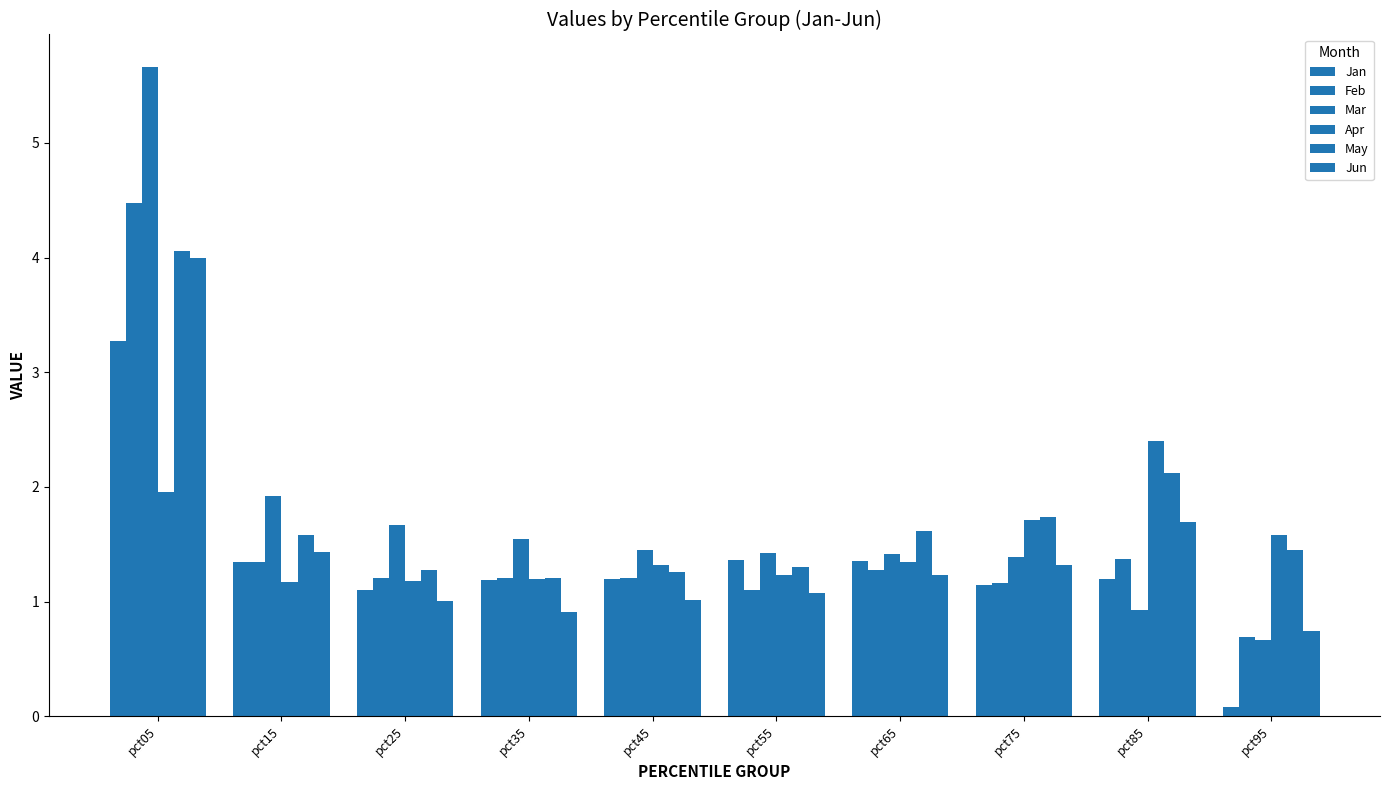

How many categories are shown in the chart?

10